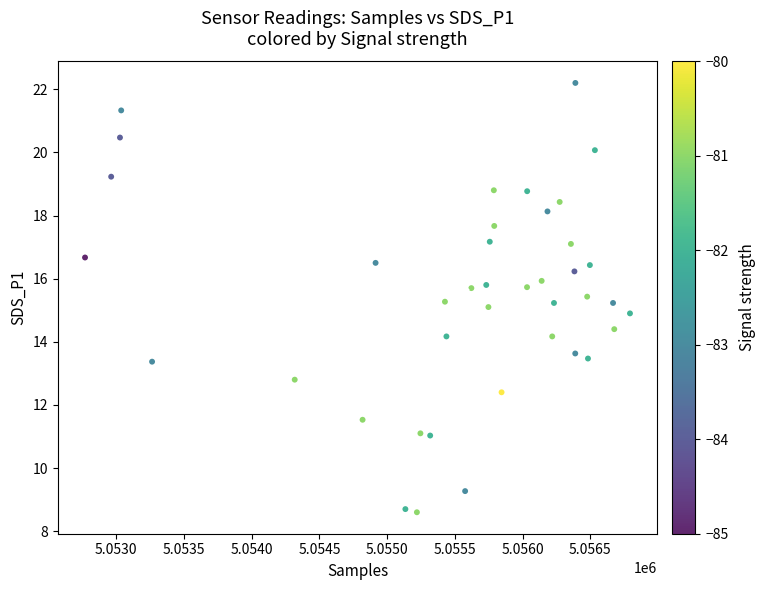

What is the range of X values (max minus min)?

4023.0